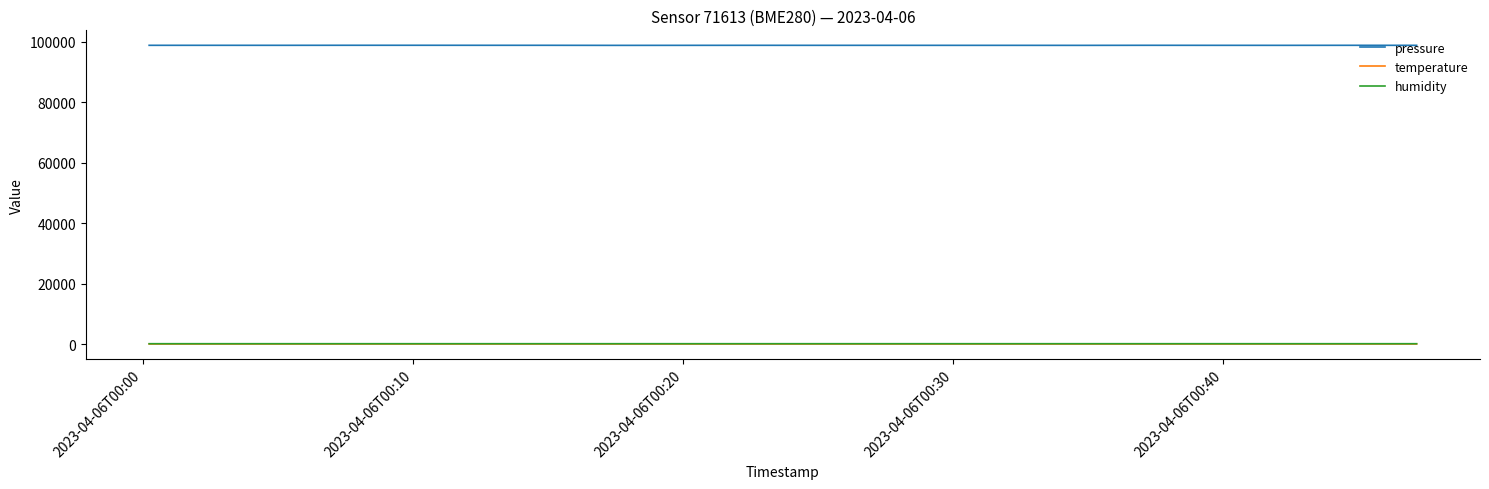

True or false: temperature and pressure cross at least once.

False